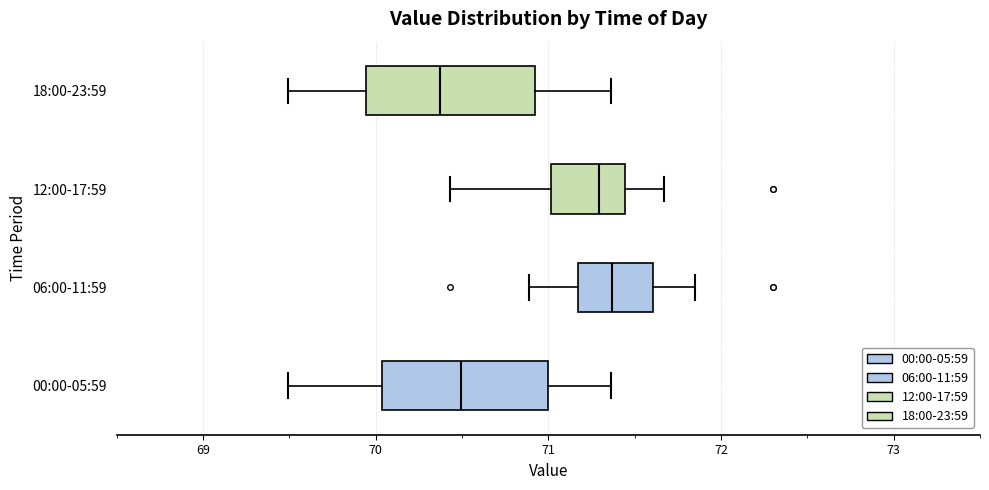

Reading bottom to top, transcribe this box plot: for each box, give where its median line is, the range the box spans, and where its two whiskers end, as read against the x-axis. The values are not printed on the chart, so give them approximately, as read against the axis.

00:00-05:59: median 70.5, box 70.0 to 71.0, whiskers 69.5 to 71.4
06:00-11:59: median 71.4, box 71.2 to 71.6, whiskers 70.9 to 71.9
12:00-17:59: median 71.3, box 71.0 to 71.4, whiskers 70.4 to 71.7
18:00-23:59: median 70.4, box 69.9 to 70.9, whiskers 69.5 to 71.4